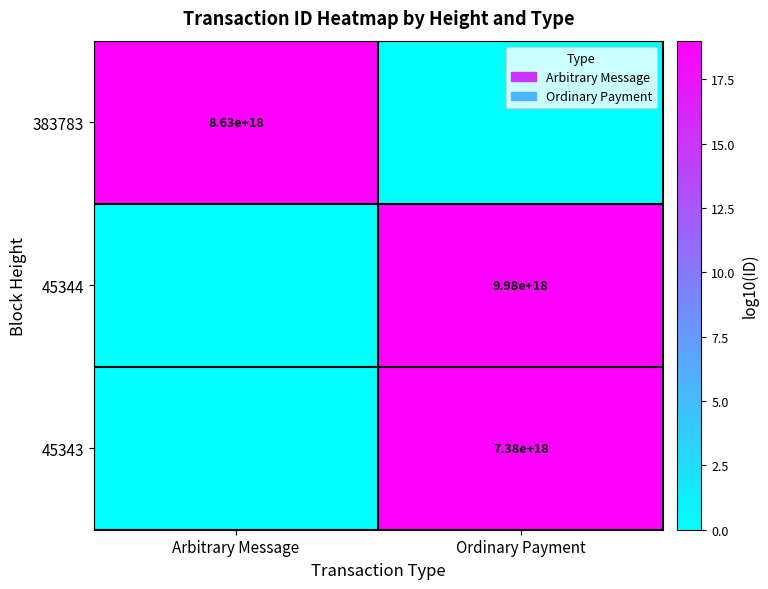

The 383783 series shows 33.7 at Arbitrary Message. True or false?

False